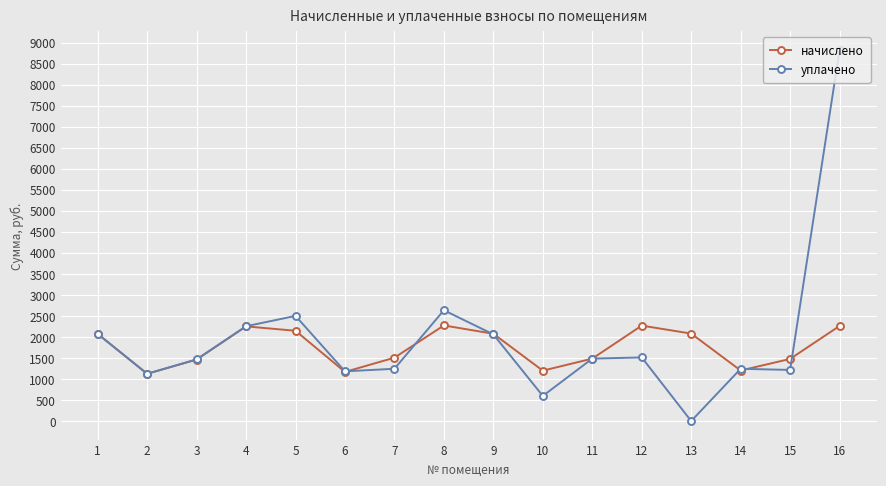

How many distinct data groups are displayed?

2